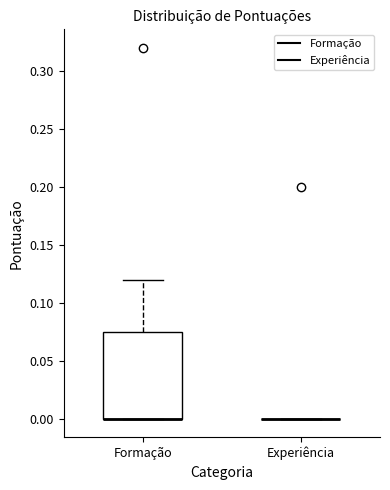

Reading left to right, read every box against the y-axis: the position of its median line, the range the box covers, and the ends of its whiskers. The values are not printed on the chart, so give them approximately, as read against the axis.

Formação: median 0.000 (drawn on the box's lower edge), box 0.000 to 0.075, whiskers 0.000 to 0.120
Experiência: box collapsed to a line at 0.000, whiskers 0.000 to 0.000